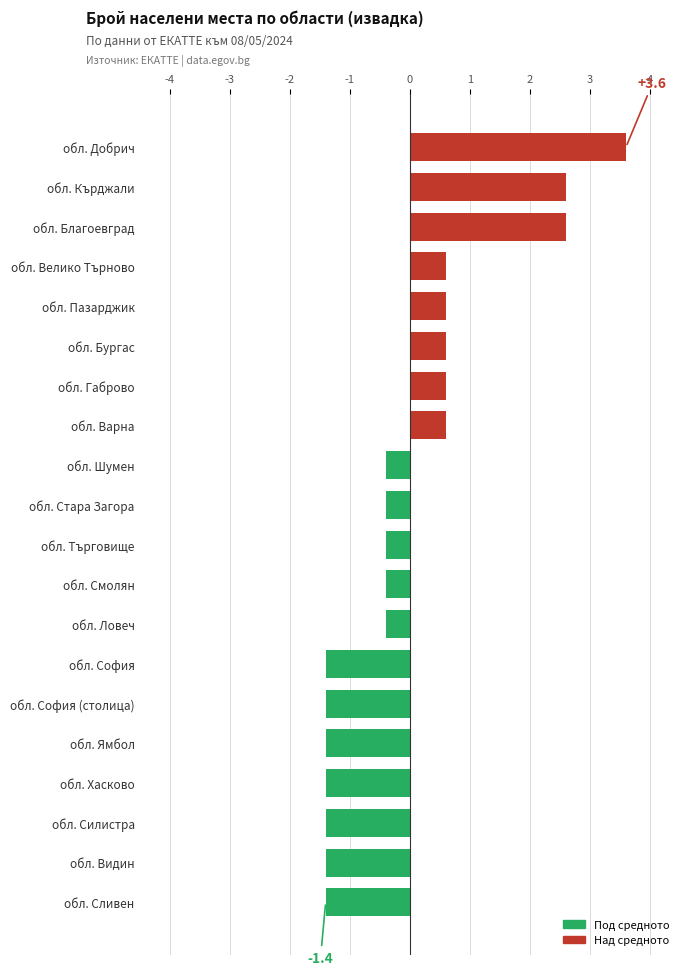

Reading top to bottom, list all the values displayed in this chart.

обл. Добрич=3.6	обл. Кърджали=2.6	обл. Благоевград=2.6	обл. Велико Търново=0.6	обл. Пазарджик=0.6	обл. Бургас=0.6	обл. Габрово=0.6	обл. Варна=0.6	обл. Шумен=-0.4	обл. Стара Загора=-0.4	обл. Търговище=-0.4	обл. Смолян=-0.4	обл. Ловеч=-0.4	обл. София=-1.4	обл. София (столица)=-1.4	обл. Ямбол=-1.4	обл. Хасково=-1.4	обл. Силистра=-1.4	обл. Видин=-1.4	обл. Сливен=-1.4